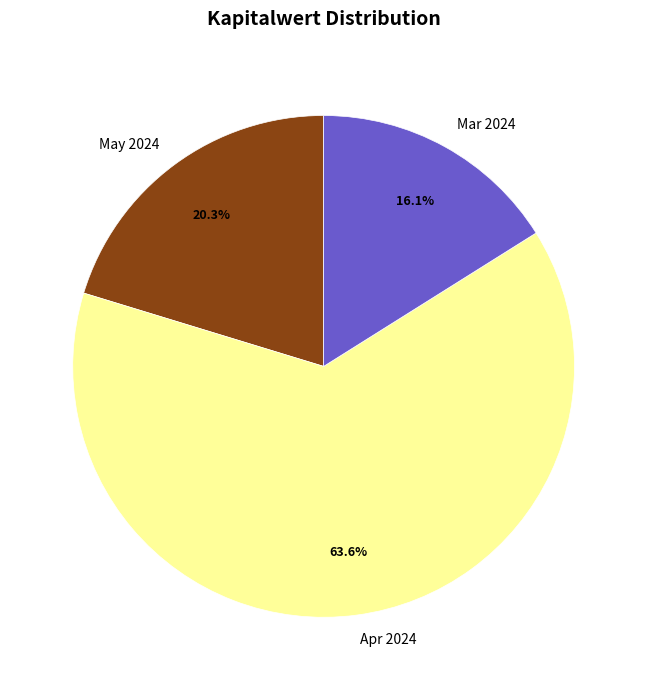

Which slice represents more than half of the pie?

Apr 2024